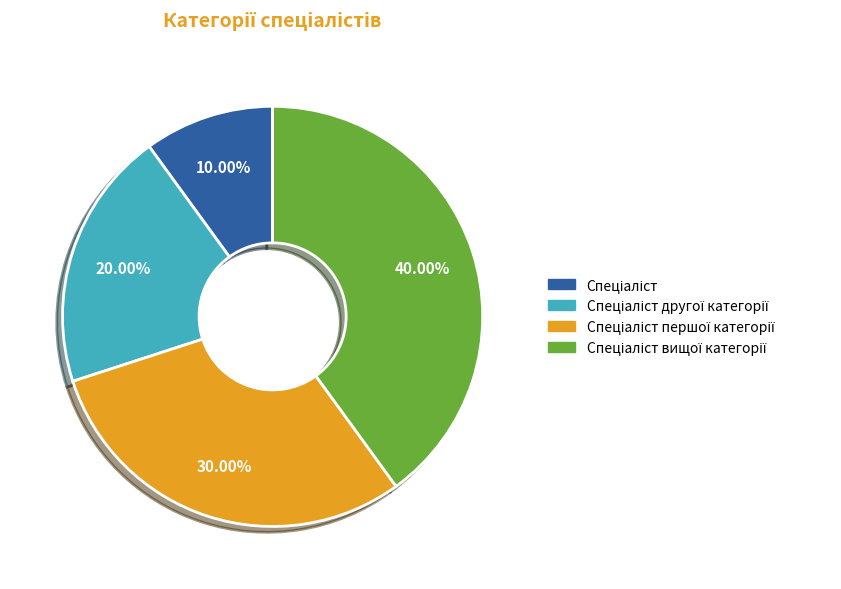

Count the number of slices in the pie.

4